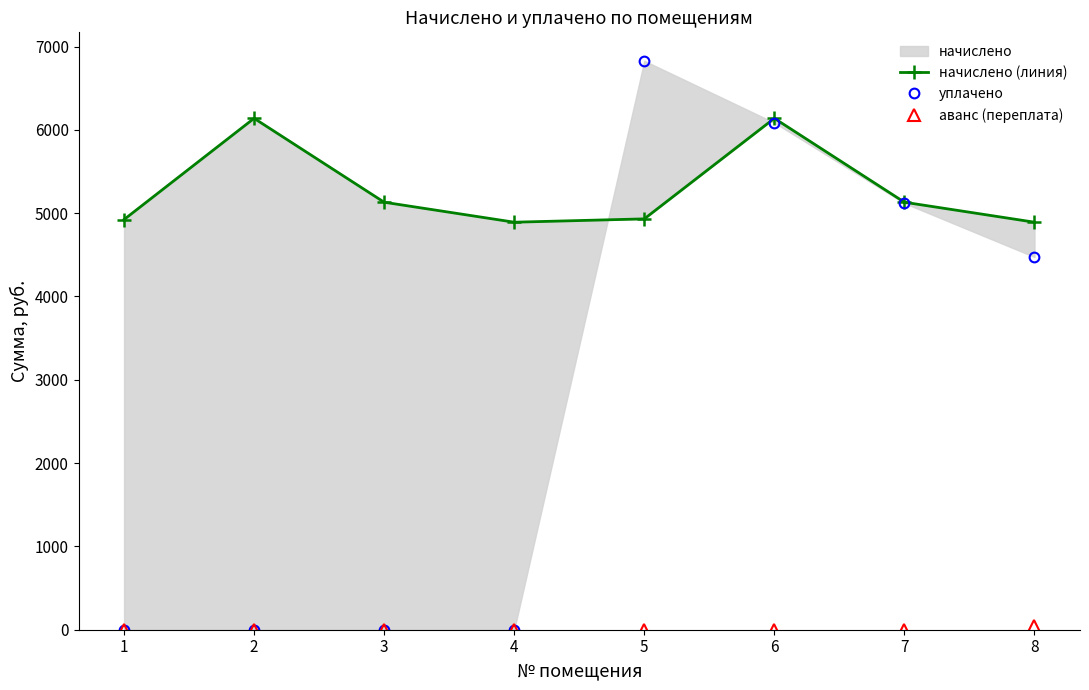

Does the chart display data point markers on the line(s)?

Yes